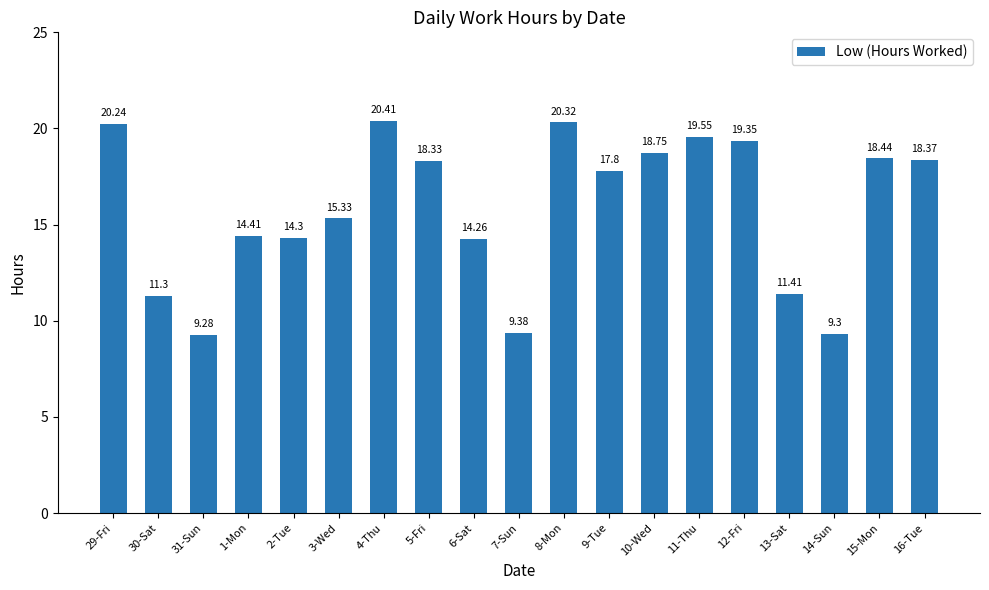

What is the difference between the maximum and minimum values?

11.1